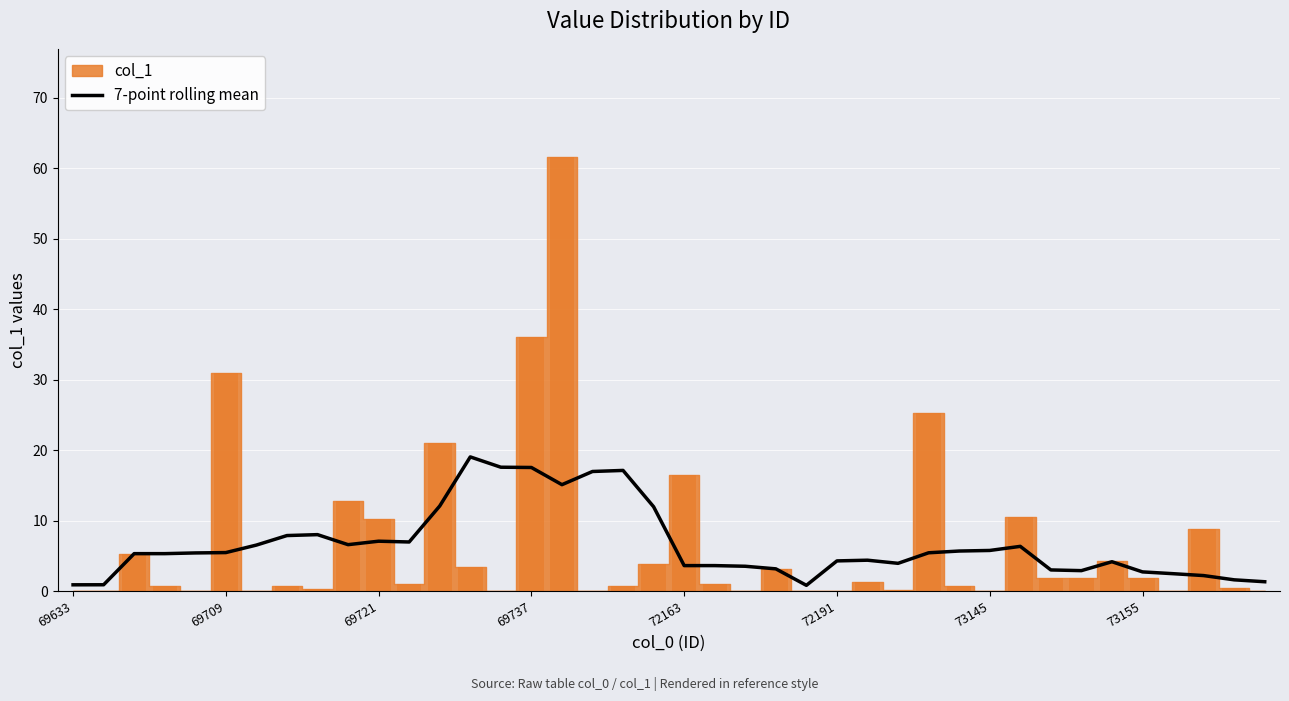

What is the highest value of the 7-point rolling mean series?

19.0